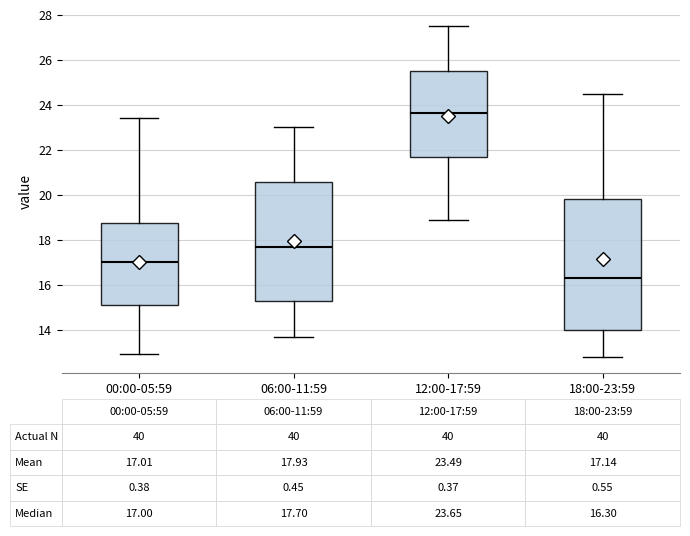

Which box is the tallest, from its lower edge to its upper edge?

18:00-23:59